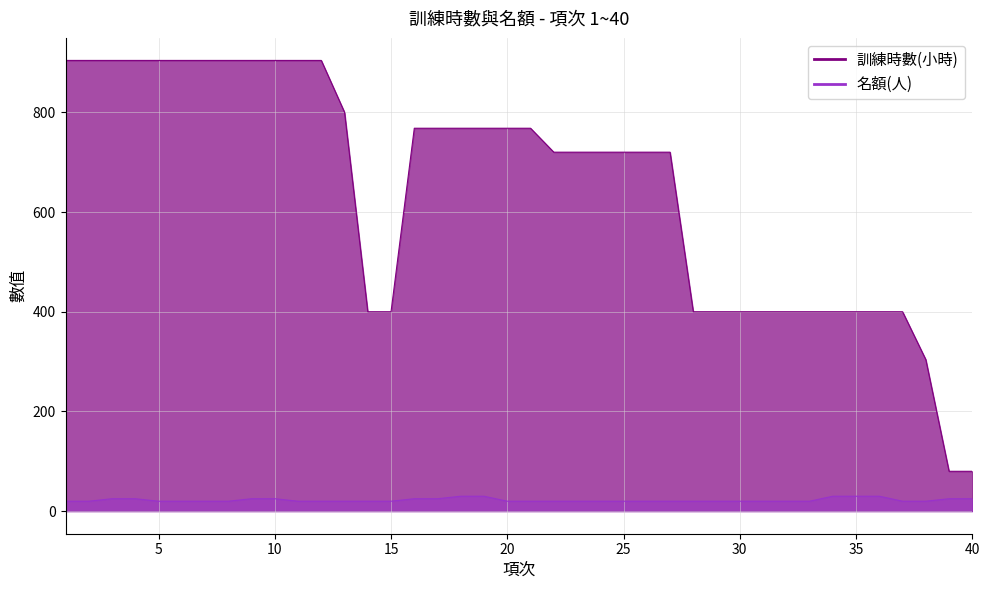

Reading left to right, what are all the values shown in this chart?

訓練時數(小時): 1=904	2=904	3=904	4=904	5=904	6=904	7=904	8=904	9=904	10=904	11=904	12=904	13=800	14=400	15=400	16=768	17=768	18=768	19=768	20=768	21=768	22=720	23=720	24=720	25=720	26=720	27=720	28=400	29=400	30=400	31=400	32=400	33=400	34=400	35=400	36=400	37=400	38=304	39=80	40=80
名額(人): 1=20	2=20	3=25	4=25	5=20	6=20	7=20	8=20	9=25	10=25	11=20	12=20	13=20	14=20	15=20	16=25	17=25	18=30	19=30	20=20	21=20	22=20	23=20	24=20	25=20	26=20	27=20	28=20	29=20	30=20	31=20	32=20	33=20	34=30	35=30	36=30	37=20	38=20	39=25	40=25